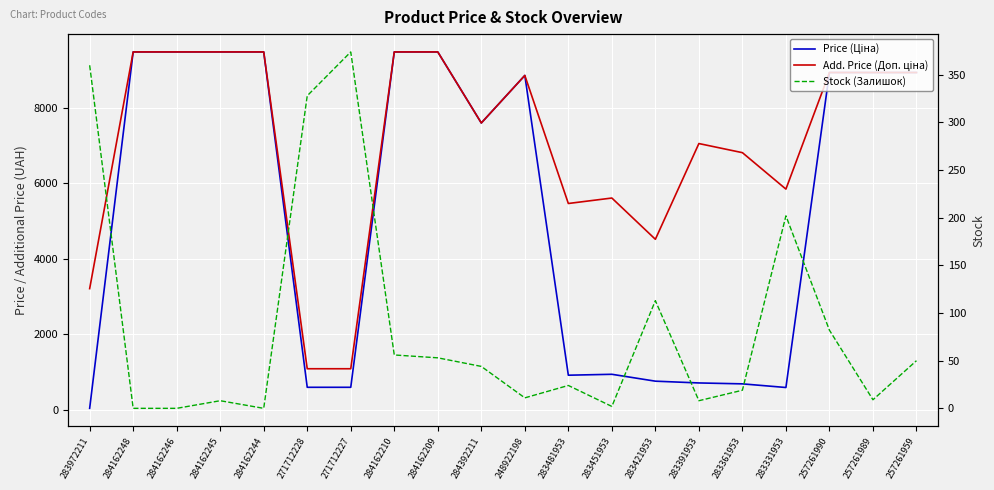

What is the difference between the highest and lowest values at 271712228?

753.7